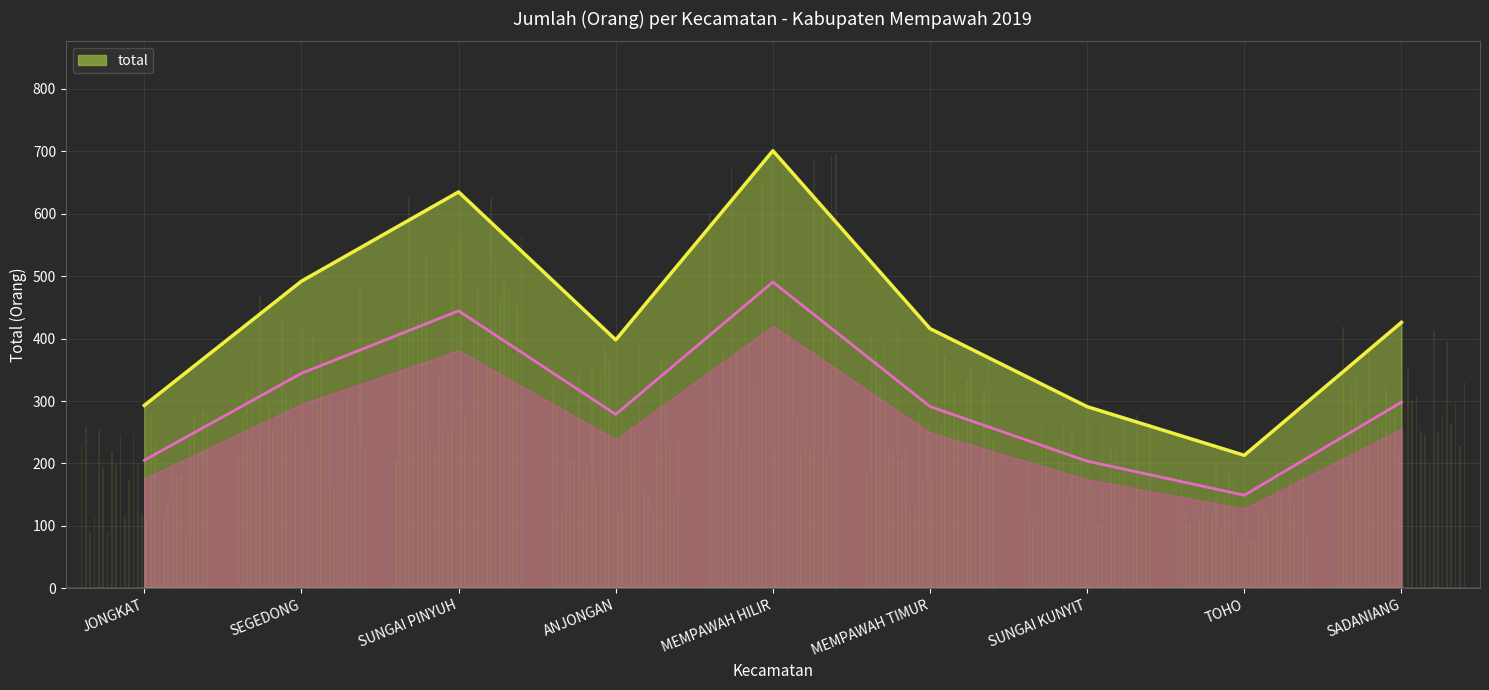

What is the ratio of the value at MEMPAWAH HILIR to the value at JONGKAT?

2.4